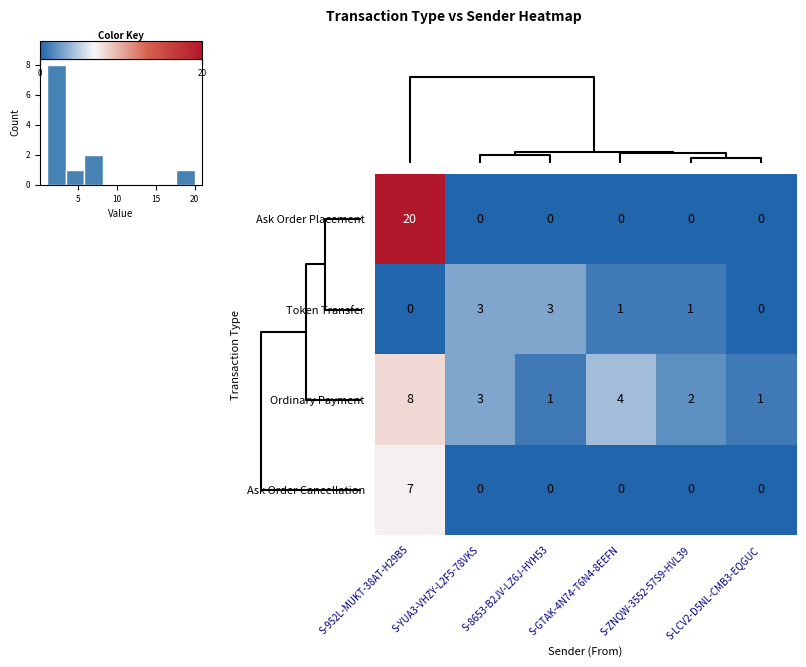

How many values in Ask Order Placement are above zero?

1